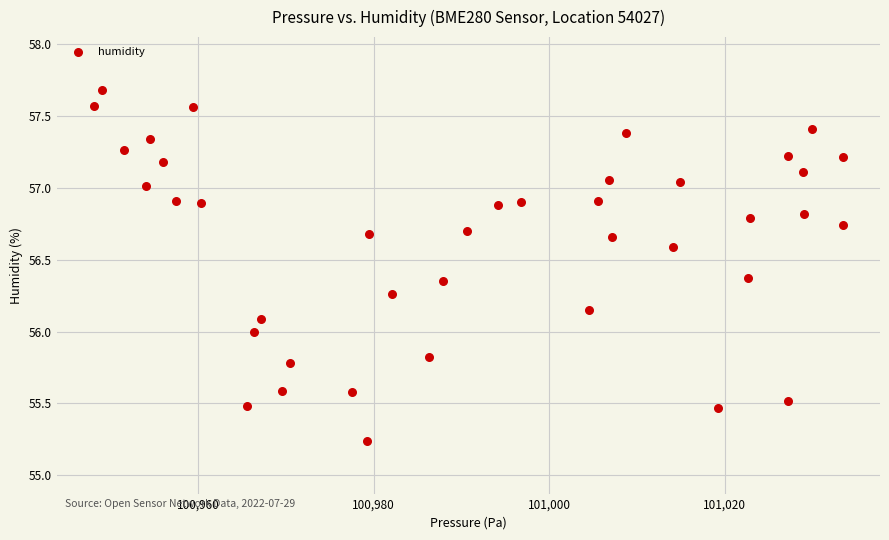

What is the range of X values (max minus min)?

85.2